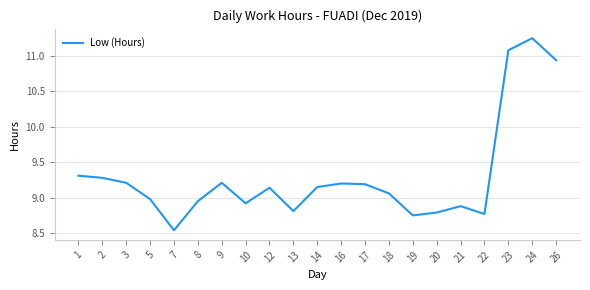

What value does the data have at 5?

9.0